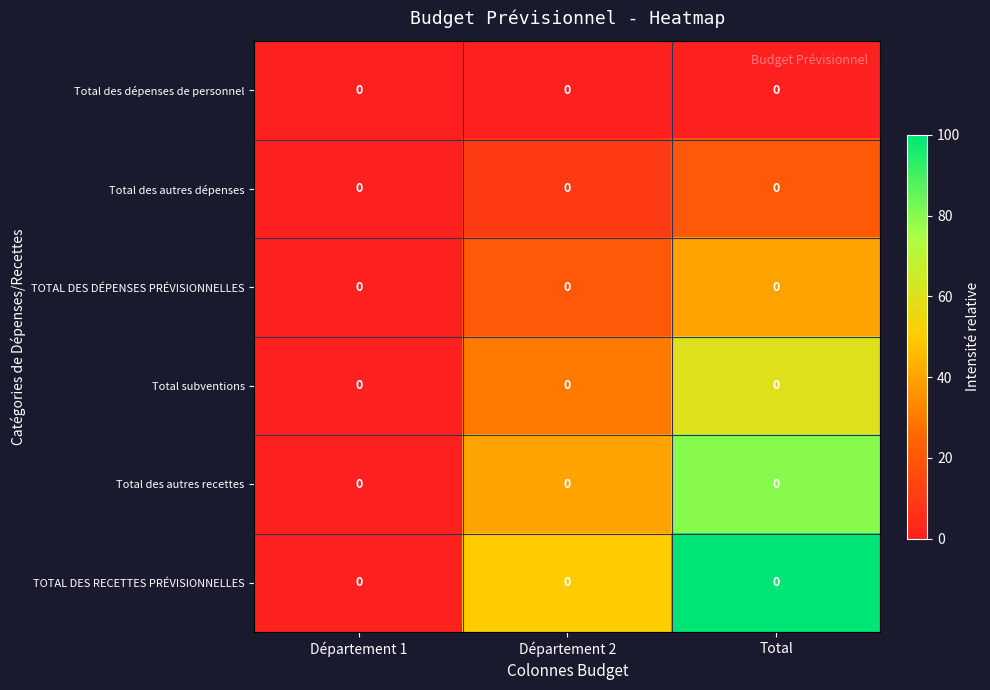

The Total subventions series shows 60 at Total. True or false?

True